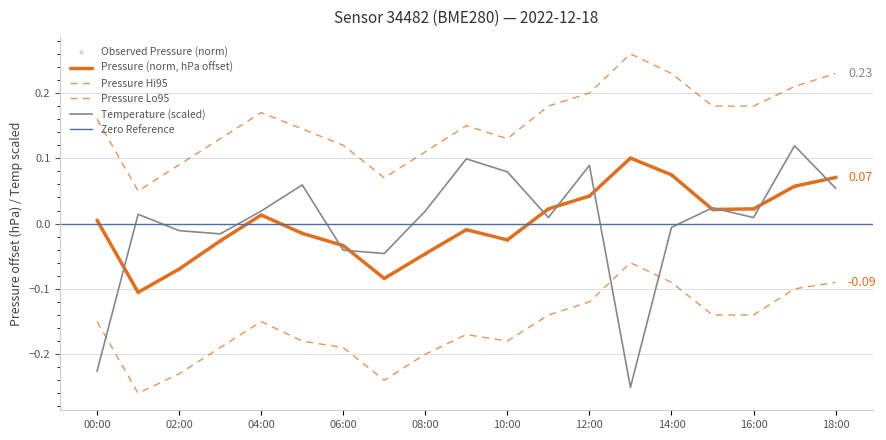

Which series reaches the maximum Y coordinate?

pressure_hi